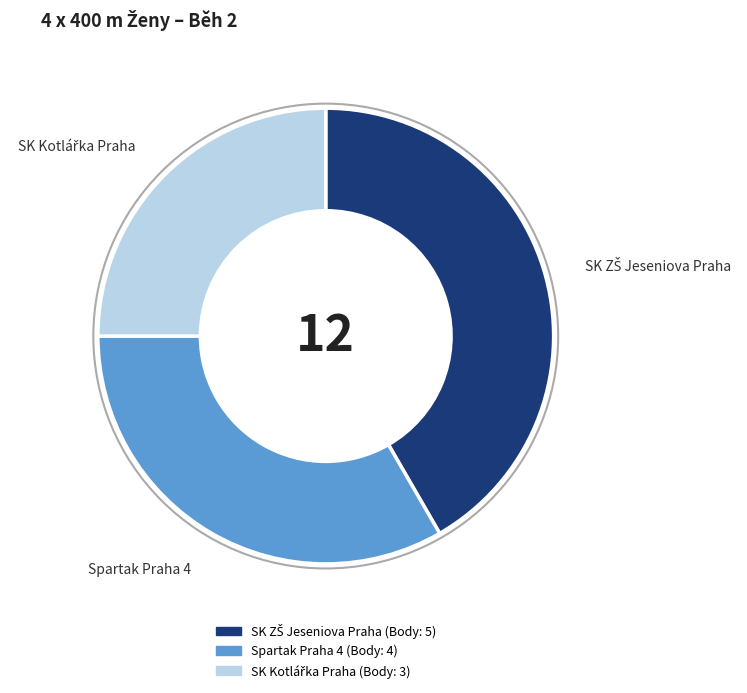

Does any single category account for the majority?

No